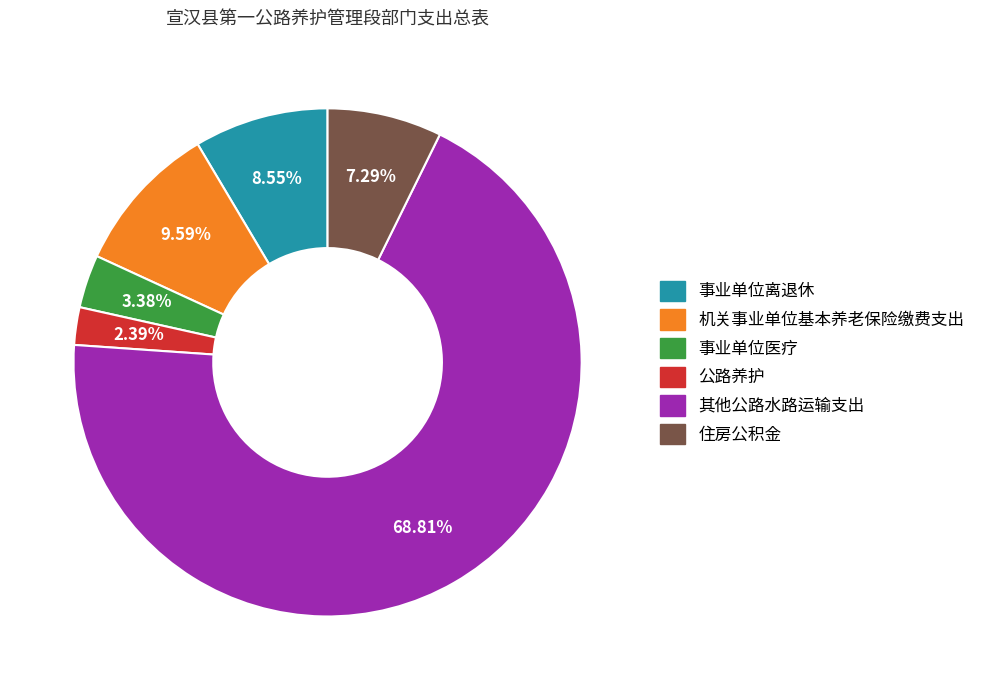

Rank the categories by value from lowest to highest.

公路养护, 事业单位医疗, 住房公积金, 事业单位离退休, 机关事业单位基本养老保险缴费支出, 其他公路水路运输支出